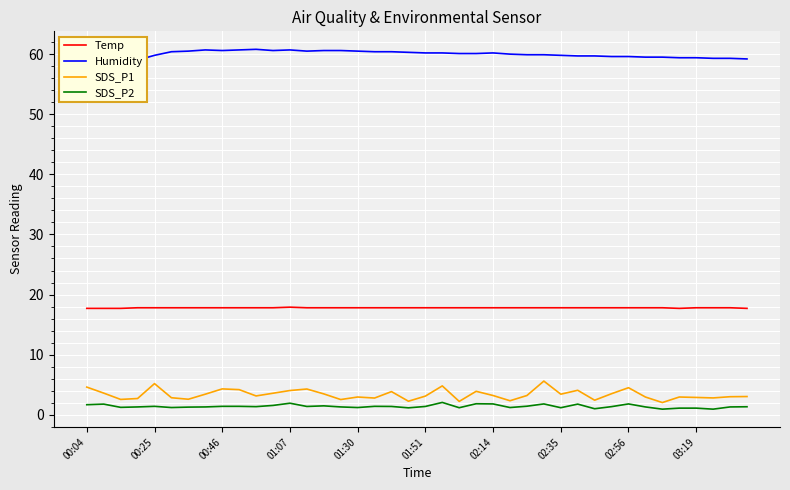

What position from the right is 17?

23